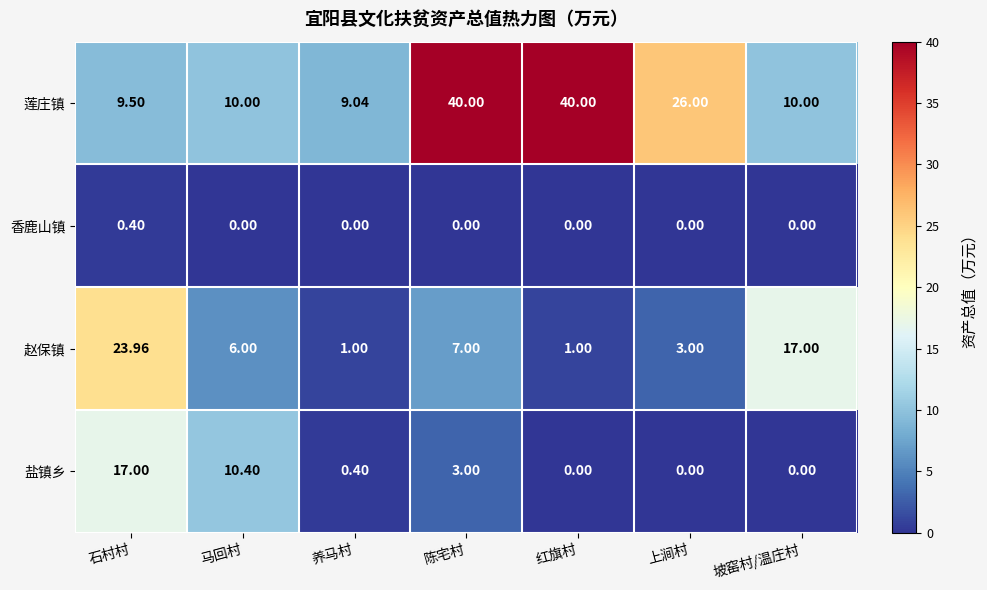

List the series in order of their overall mean, highest first.

莲庄镇, 赵保镇, 盐镇乡, 香鹿山镇